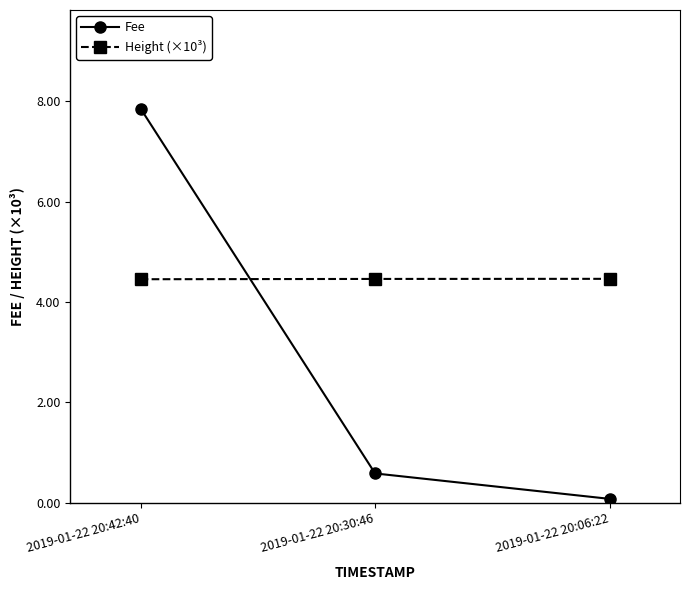

At how many categories does at least one series exceed 2?

3